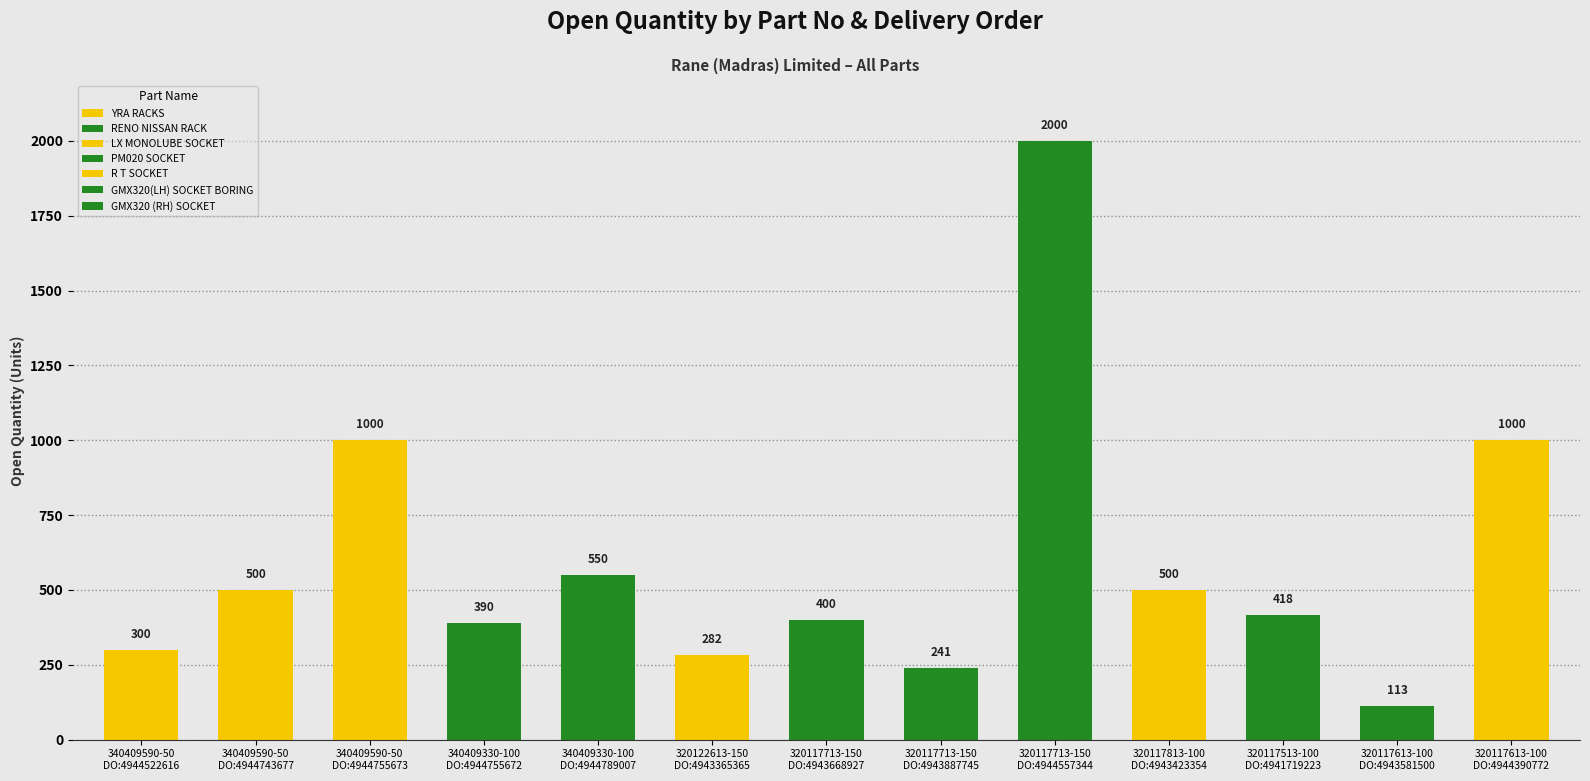

Between 340409590-50
DO:4944522616 and 320117513-100
DO:4941719223, which is larger?

320117513-100
DO:4941719223